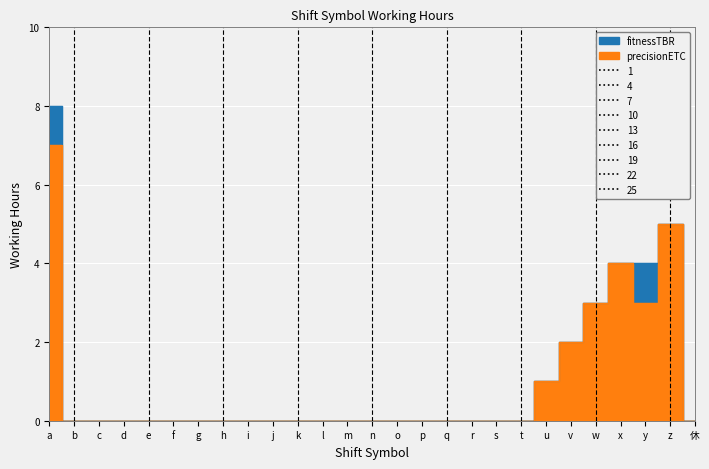

True or false: precisionETC has a value of 4 at a.

False